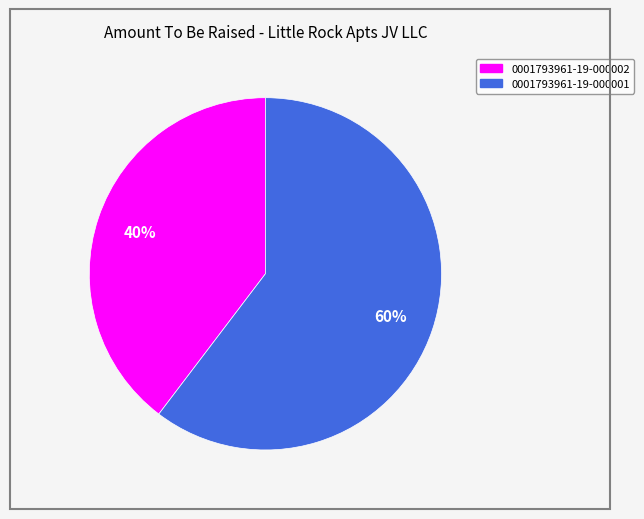

How many slices are in this pie chart?

2